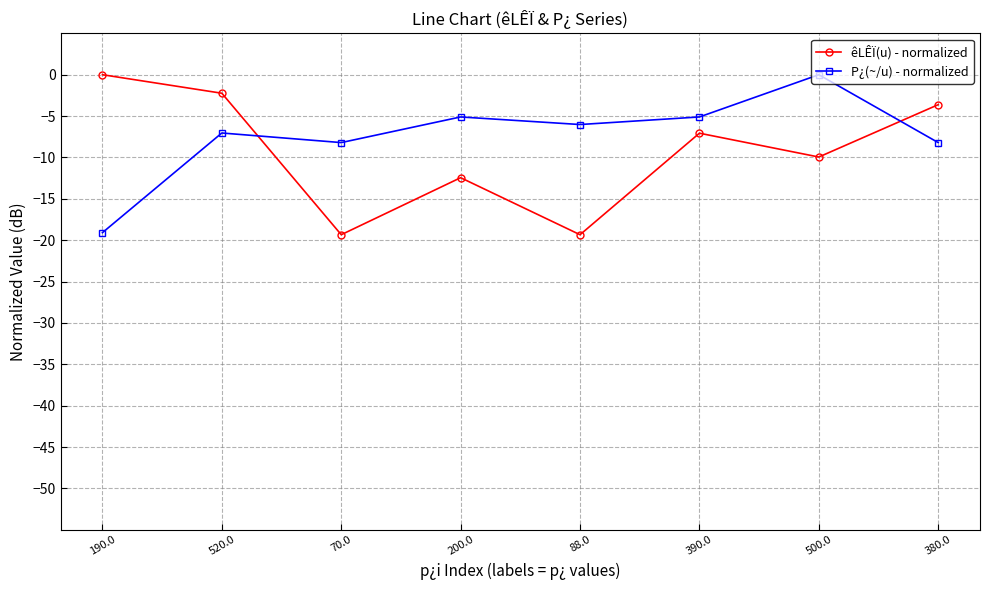

The value of êLÊÏ(u) - normalized at 390.0 is -7.1. True or false?

True